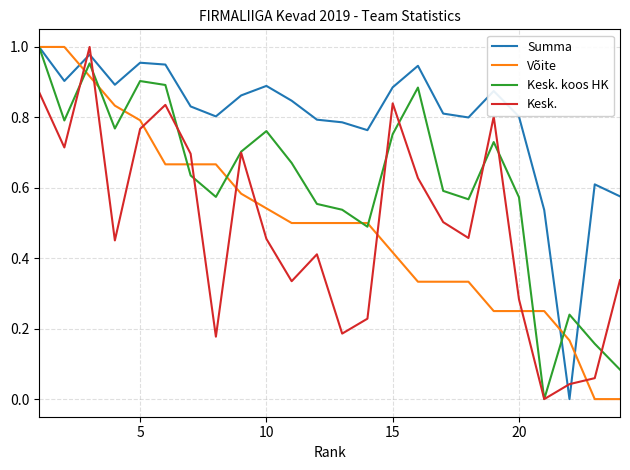

True or false: Summa and Kesk. intersect in this chart.

True